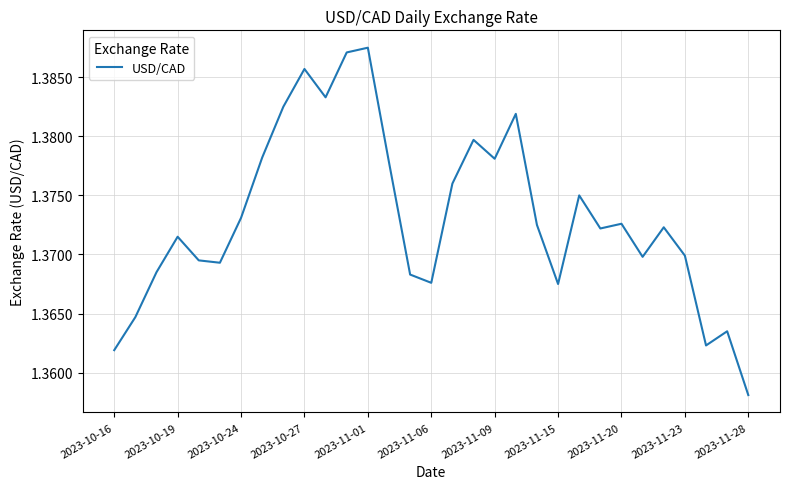

Does the chart have visible grid lines?

Yes